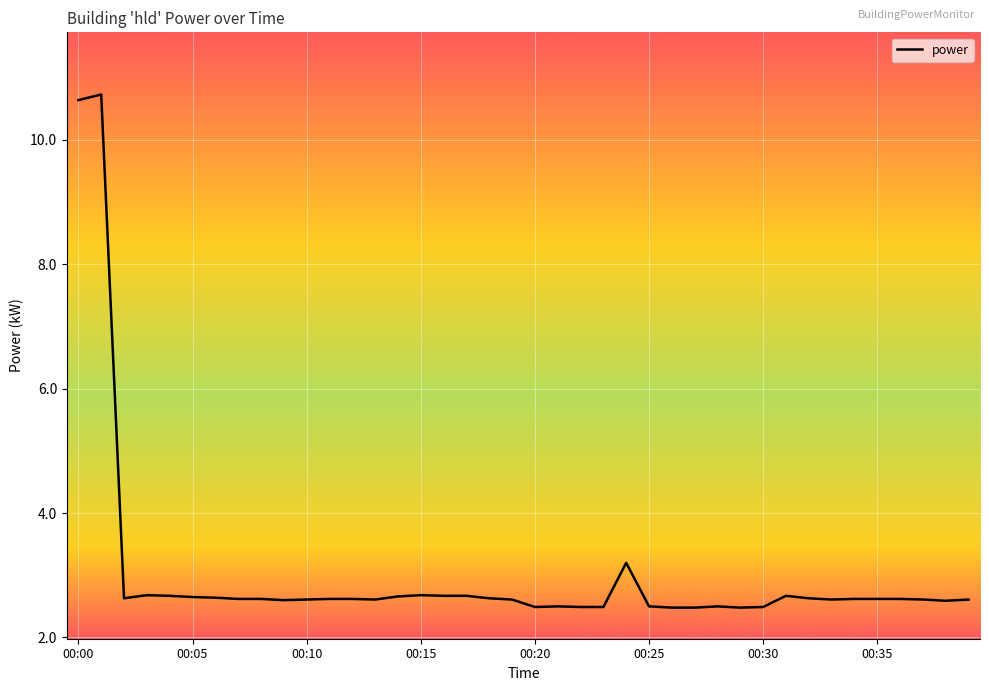

What is the greatest value displayed?

10.7